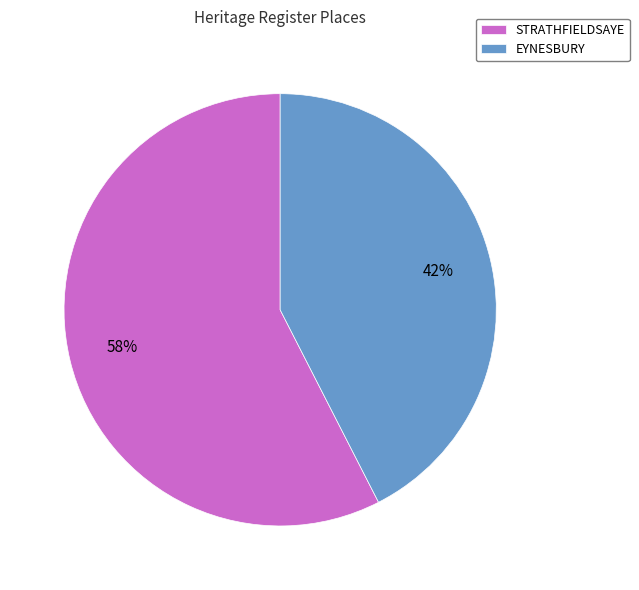

What percentage is the STRATHFIELDSAYE slice, to the nearest percent?

58%